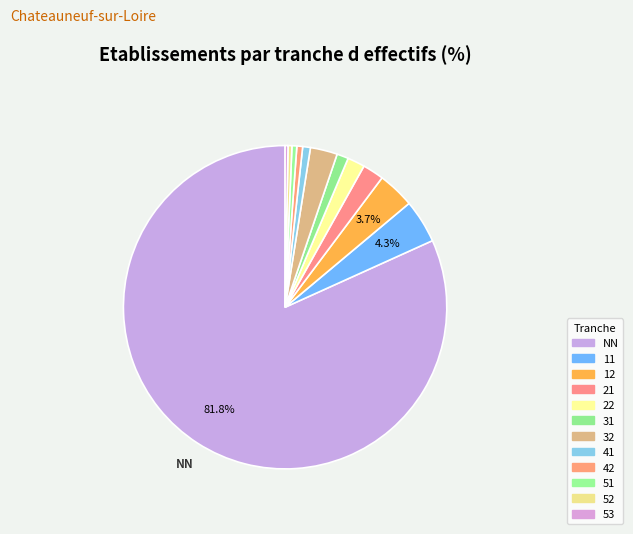

How much of the chart is everything except NN?

18.2%